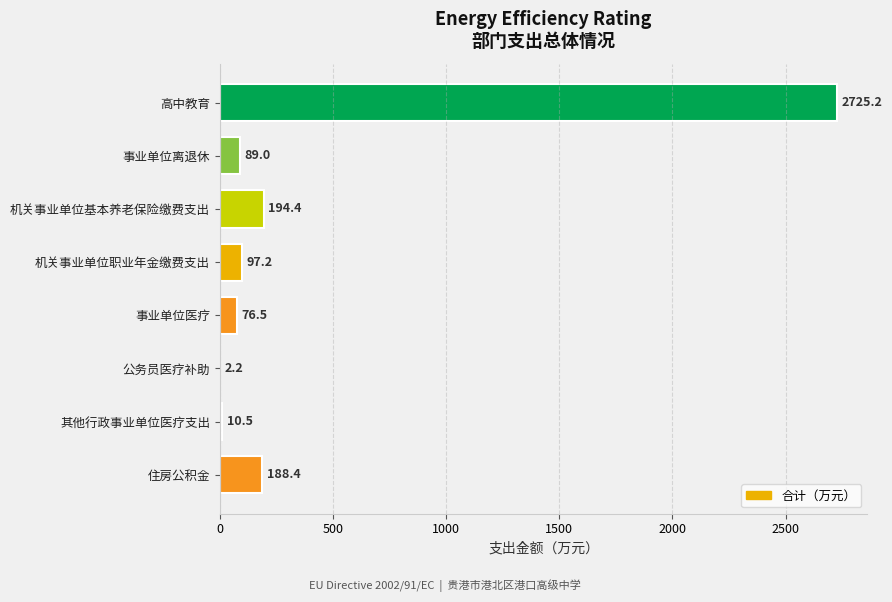

Which category has the highest value across all series?

高中教育